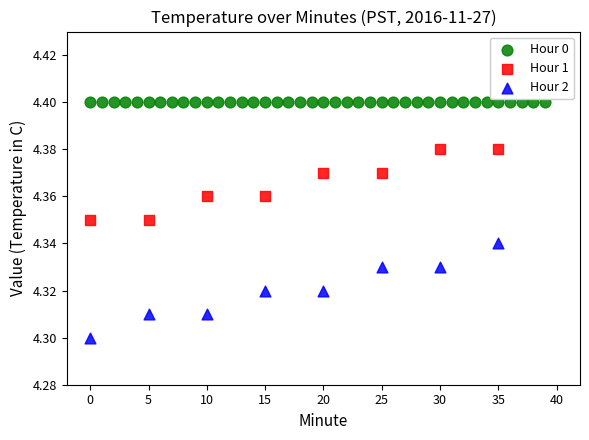

Which series contains the lowest Y value?

Hour 2